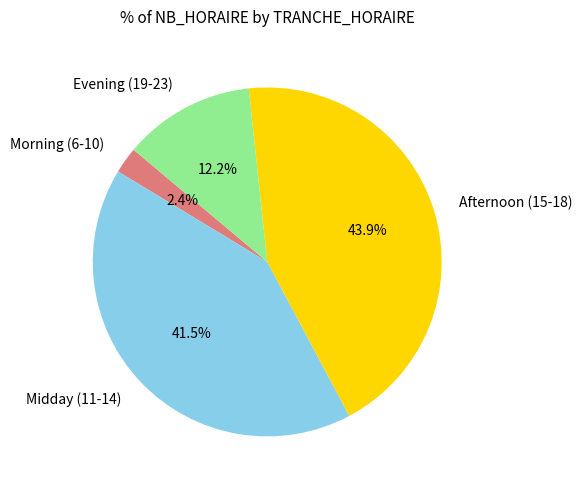

Count the number of slices in the pie.

4